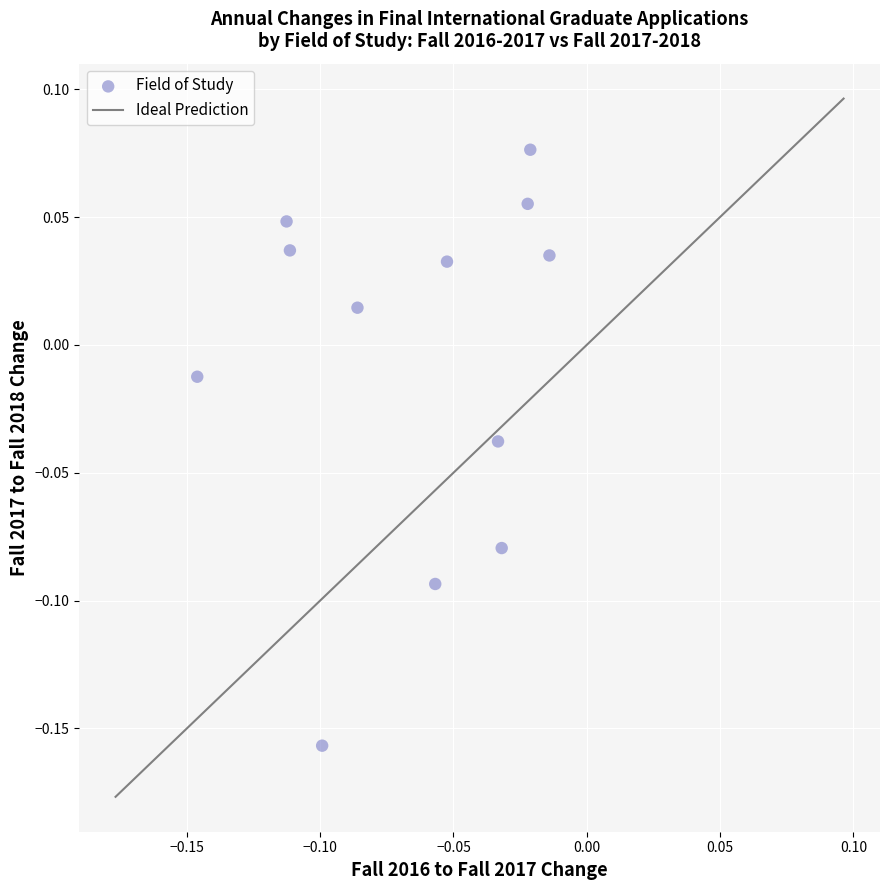

How many data points are displayed?

12